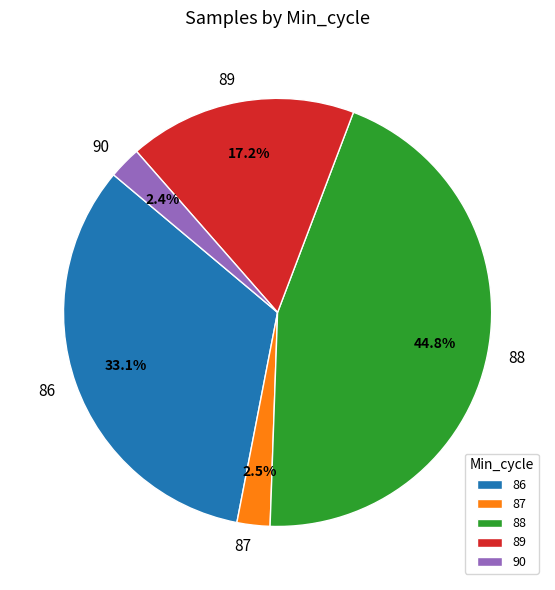

Approximately how many times larger is the value at 90 compared to 87?

1.0